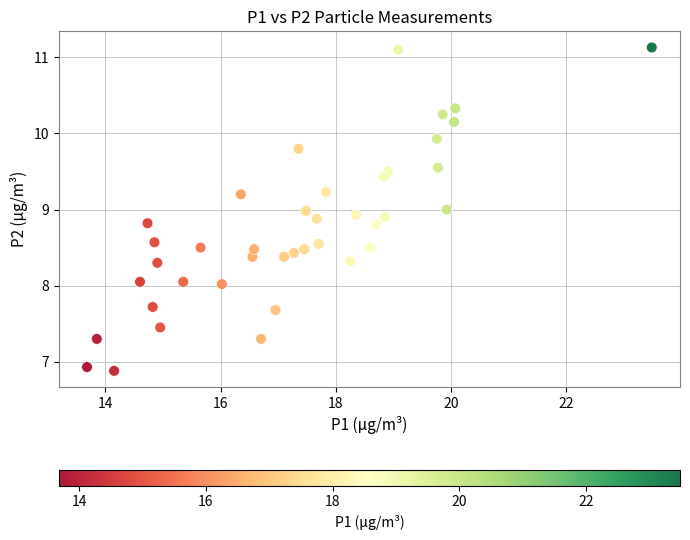

What is the range of X values (max minus min)?

9.8